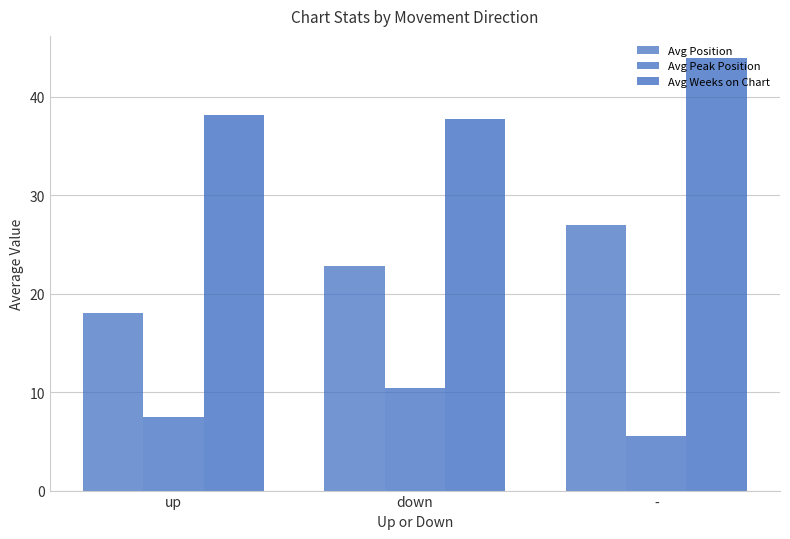

Does the chart contain any negative values?

No